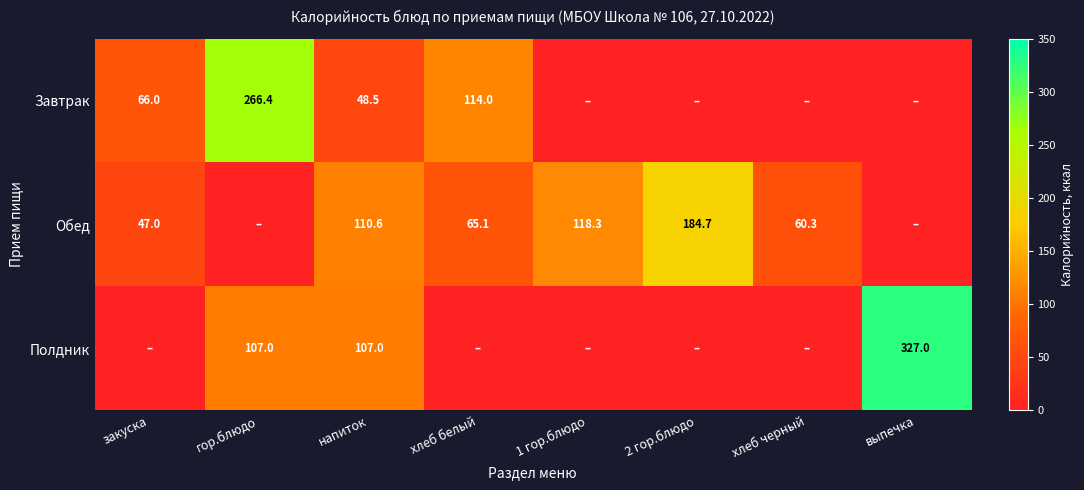

The value of Обед at 2 гор.блюдо is 263.8. True or false?

False